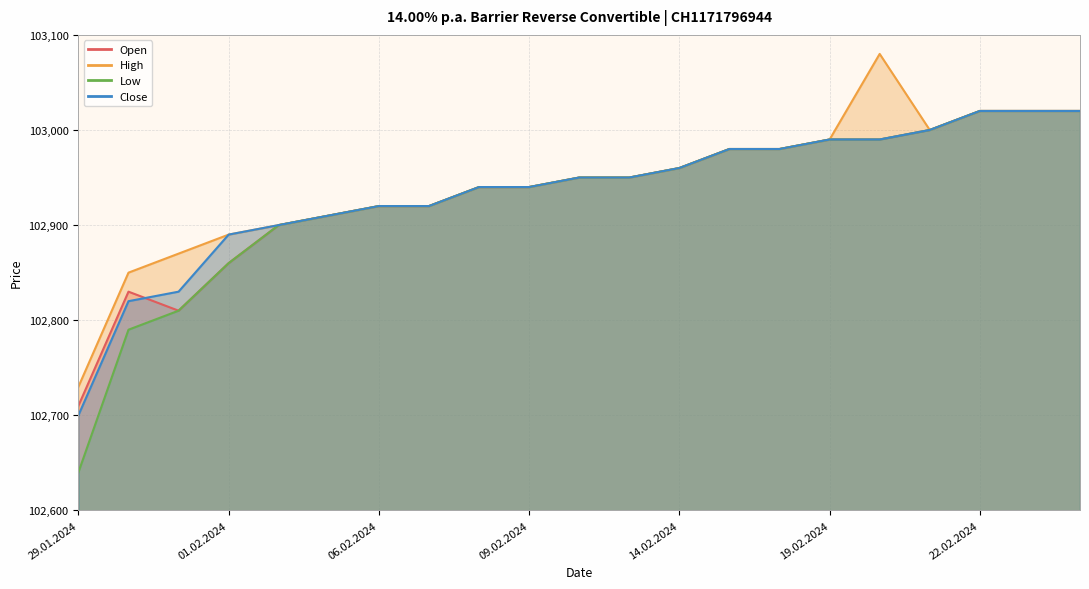

Which series has the largest range (max minus min)?

Low